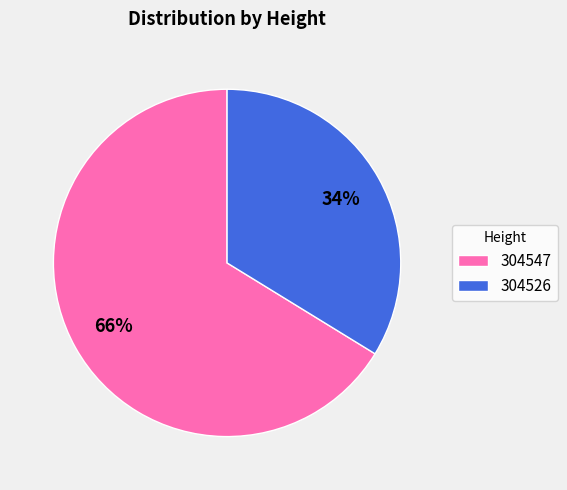

The 304526 slice represents 34% of the pie. True or false?

True